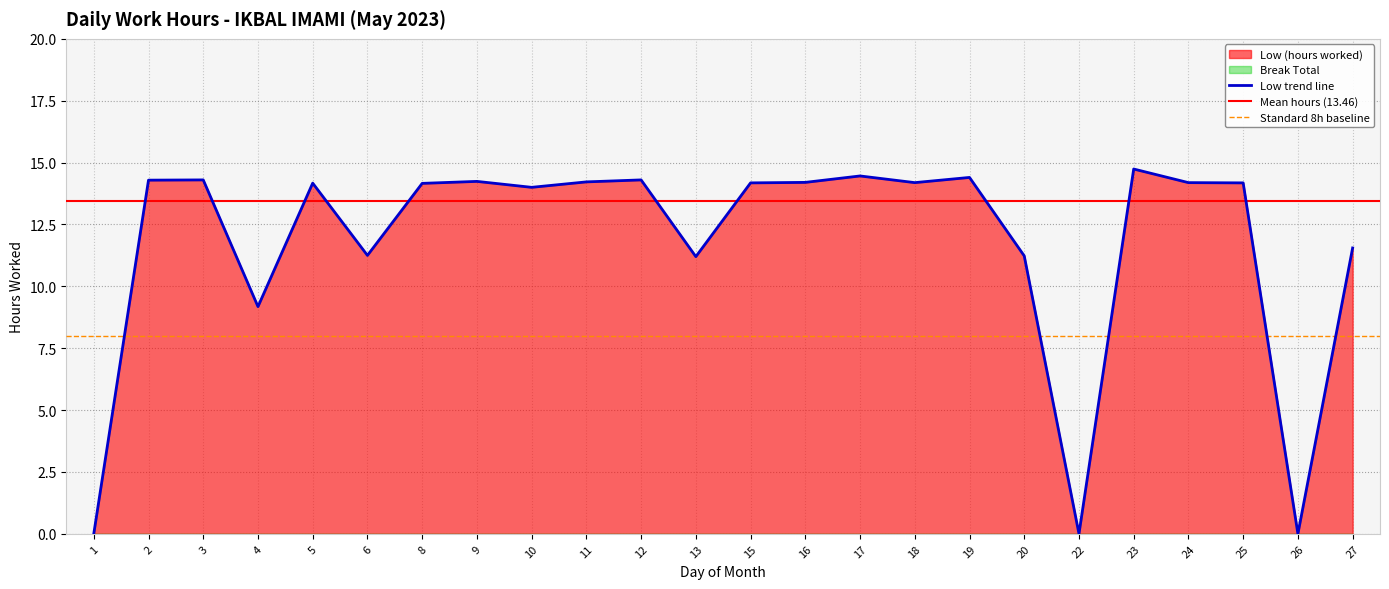

At which category does the data reach its first local valley?

4